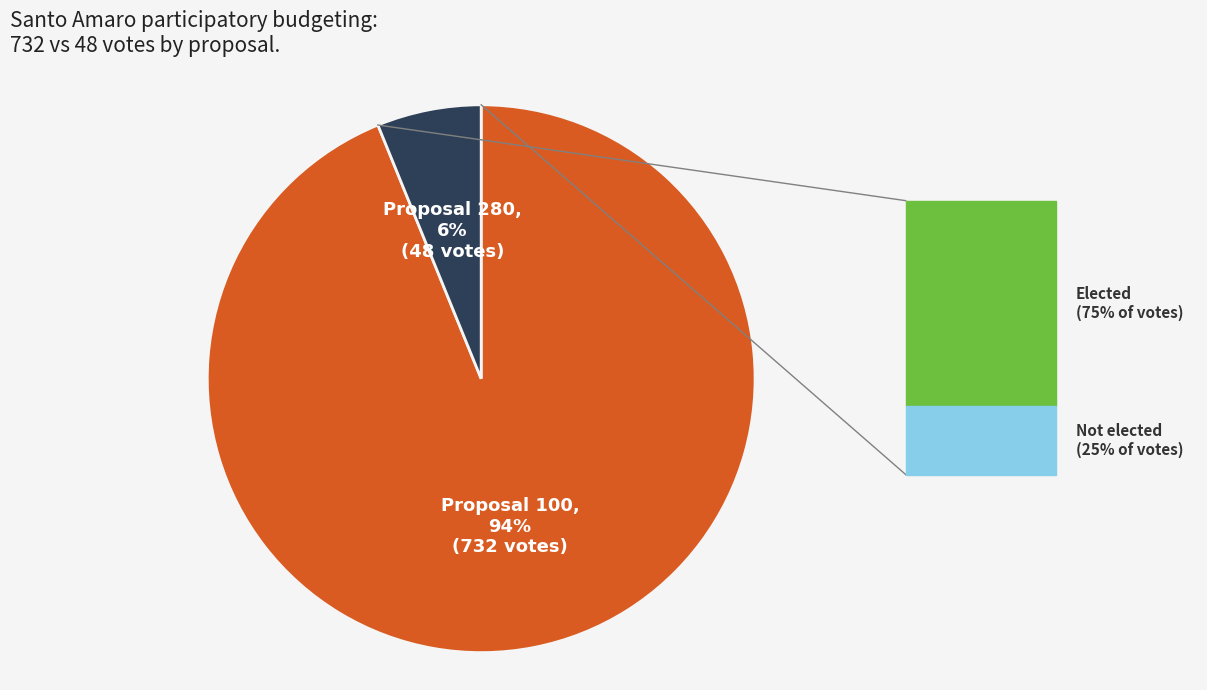

Does any single category account for the majority?

Yes